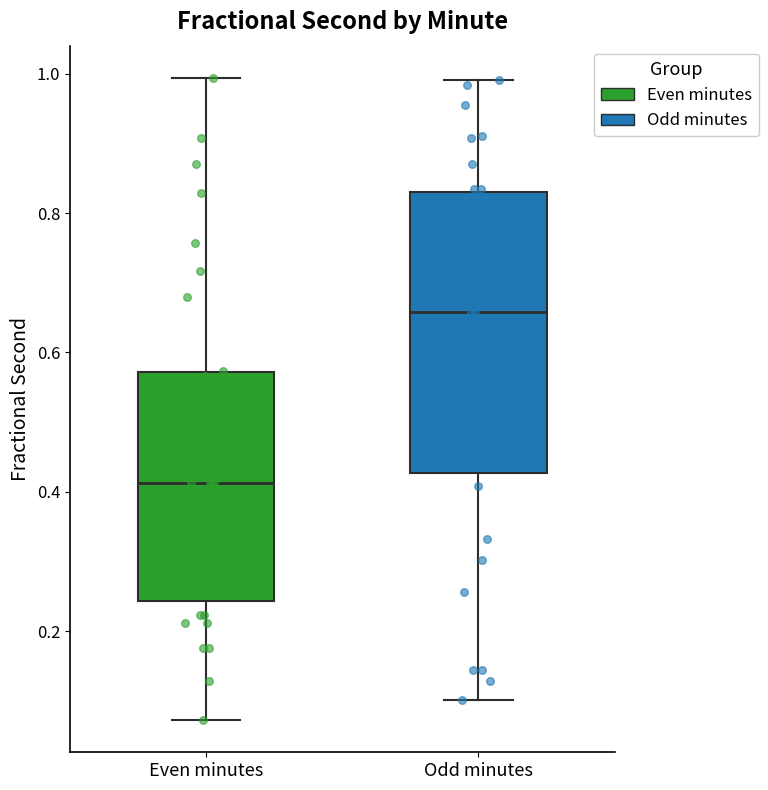

Which box's median line is the lowest?

Even minutes